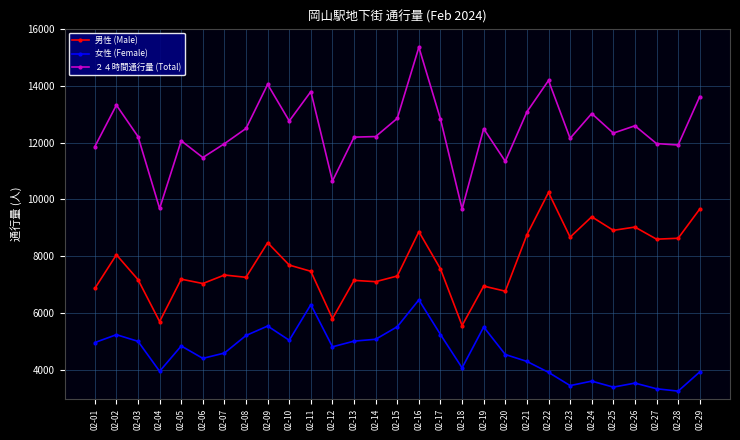

True or false: 男性 (Male) has a value of 8759 at 02-21.

True